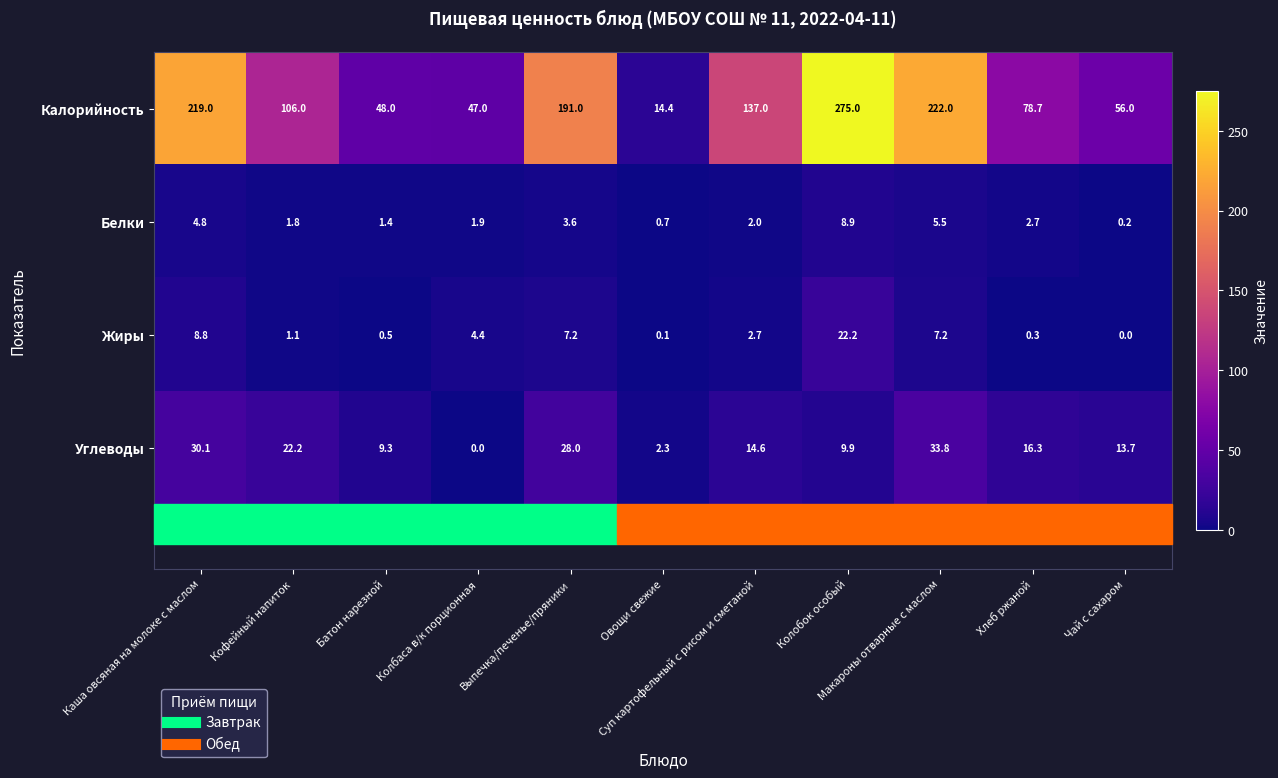

At how many categories does at least one series exceed 133?

5